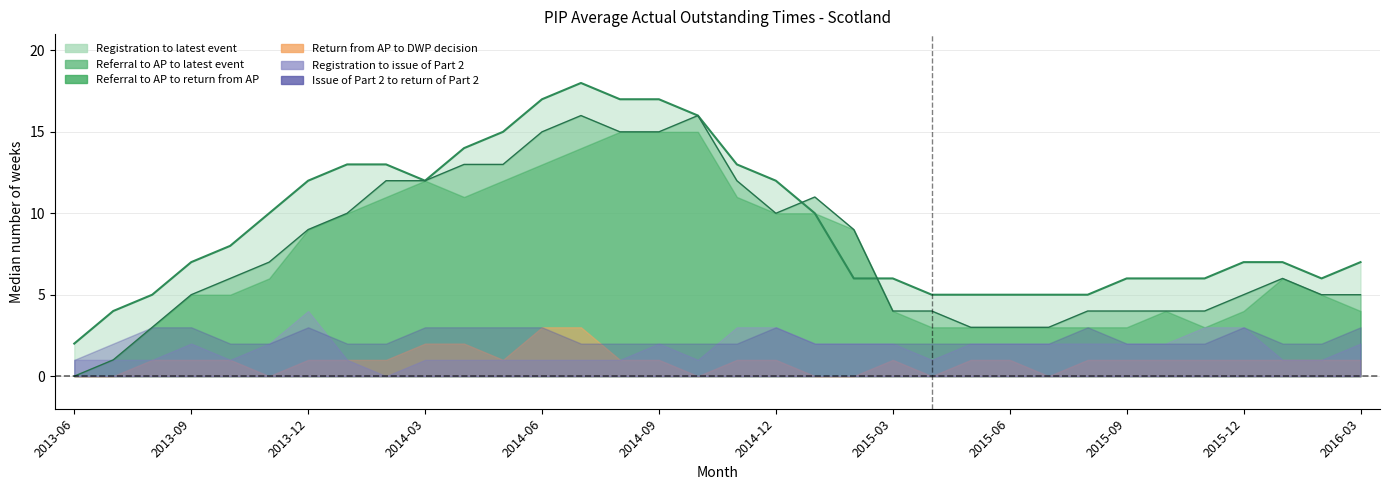

Which series has the largest total across all categories?

Registration to latest event